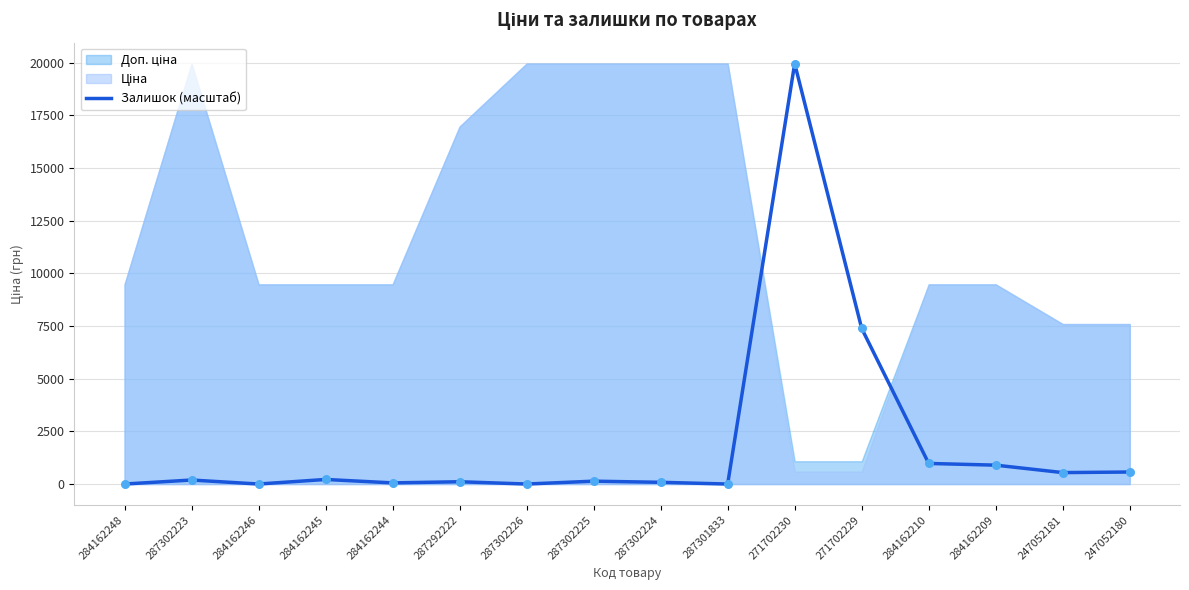

What is the change in value from 287302226 to 284162209?

+896.4